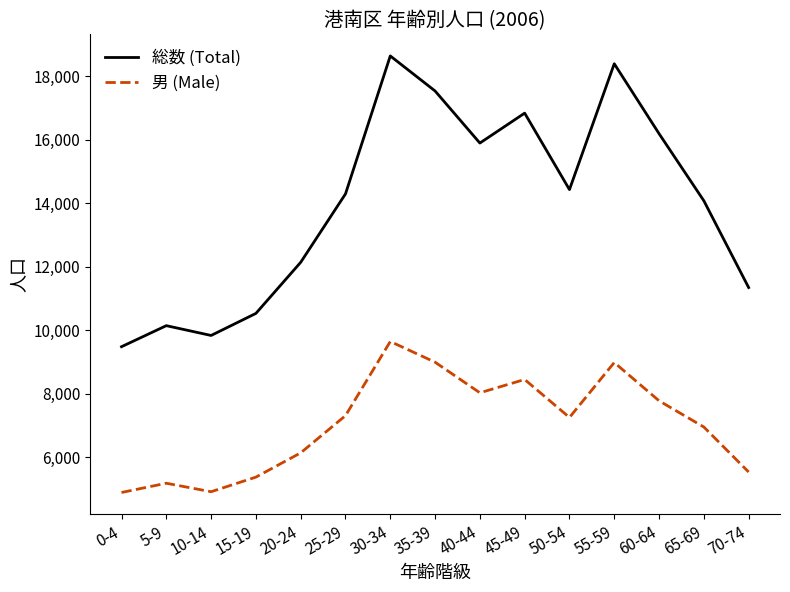

How many series are shown in this chart?

2